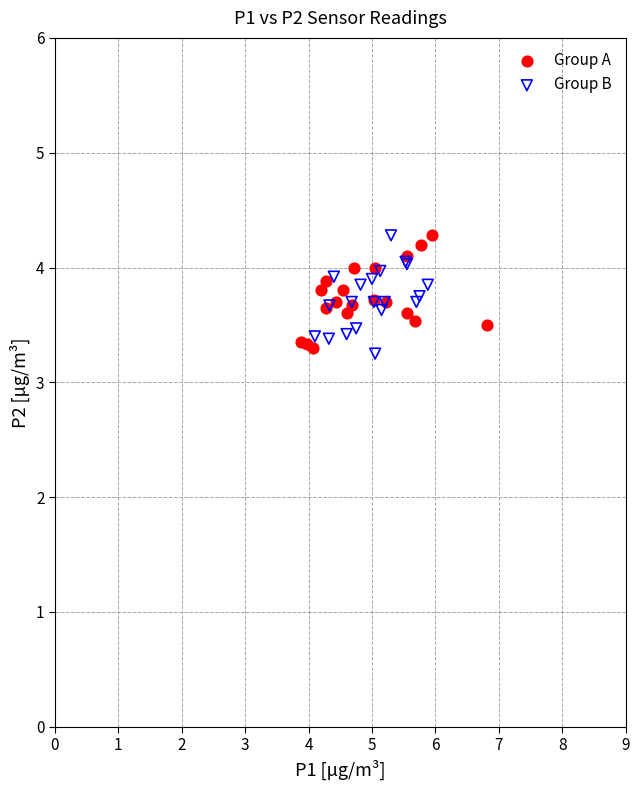

What are all the series names shown in the legend?

Group A, Group B